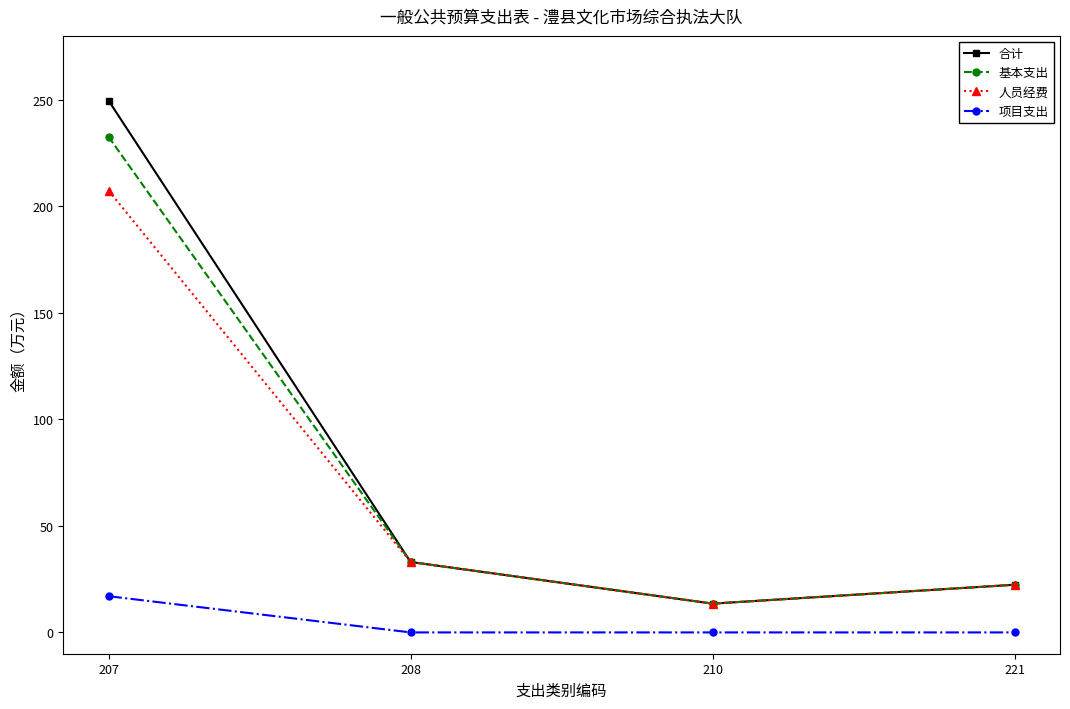

What is the difference between the 合计 values at 210 and 207?

236.1